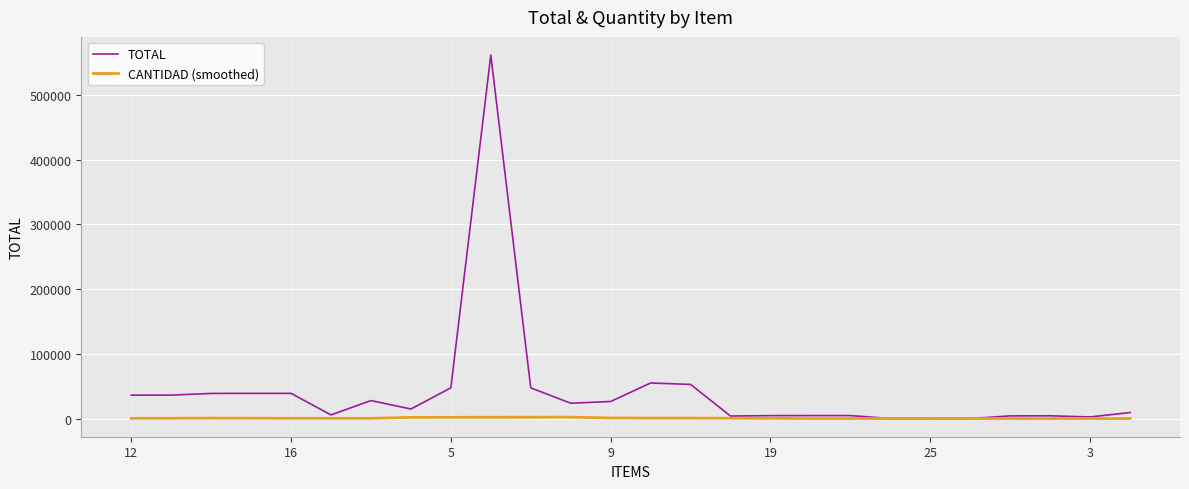

Rank the series by their maximum value, from lowest to highest.

CANTIDAD (smoothed), TOTAL